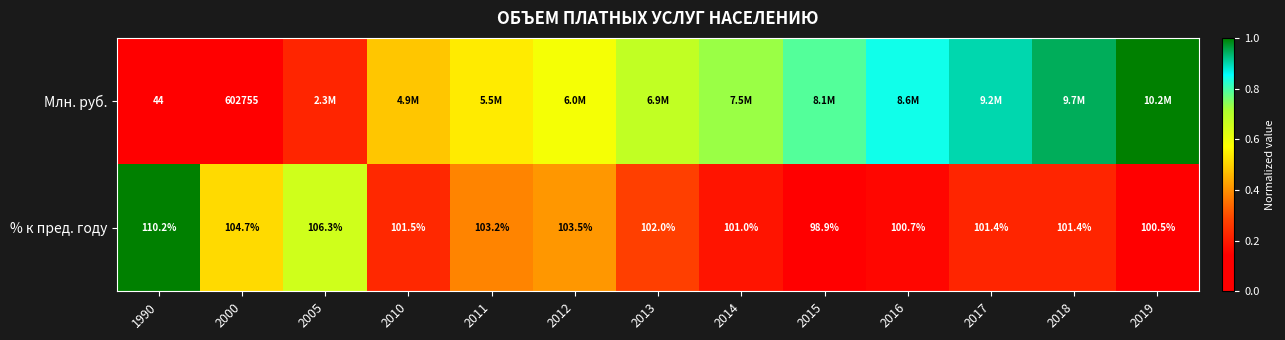

At how many categories does at least one series exceed 0?

13